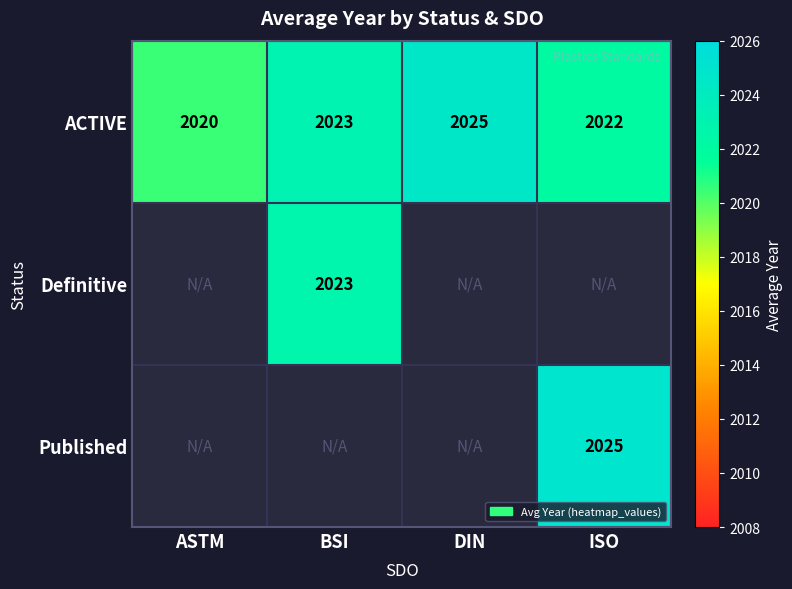

What is the minimum value shown in the chart?

2020.5